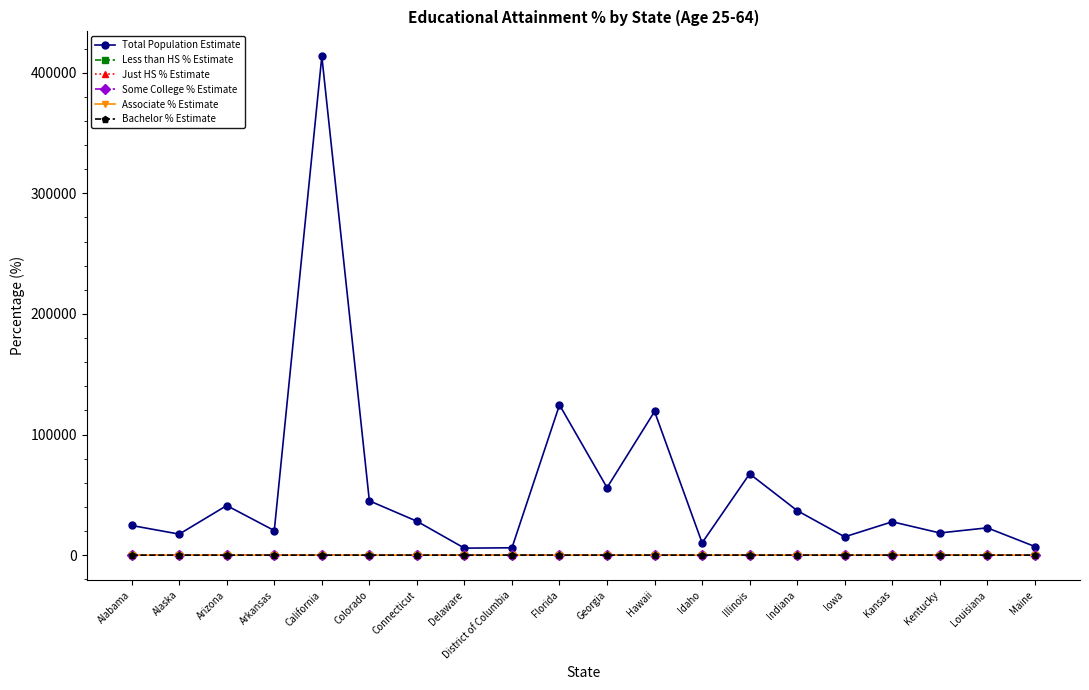

At which category is the sum across all series the highest?

California